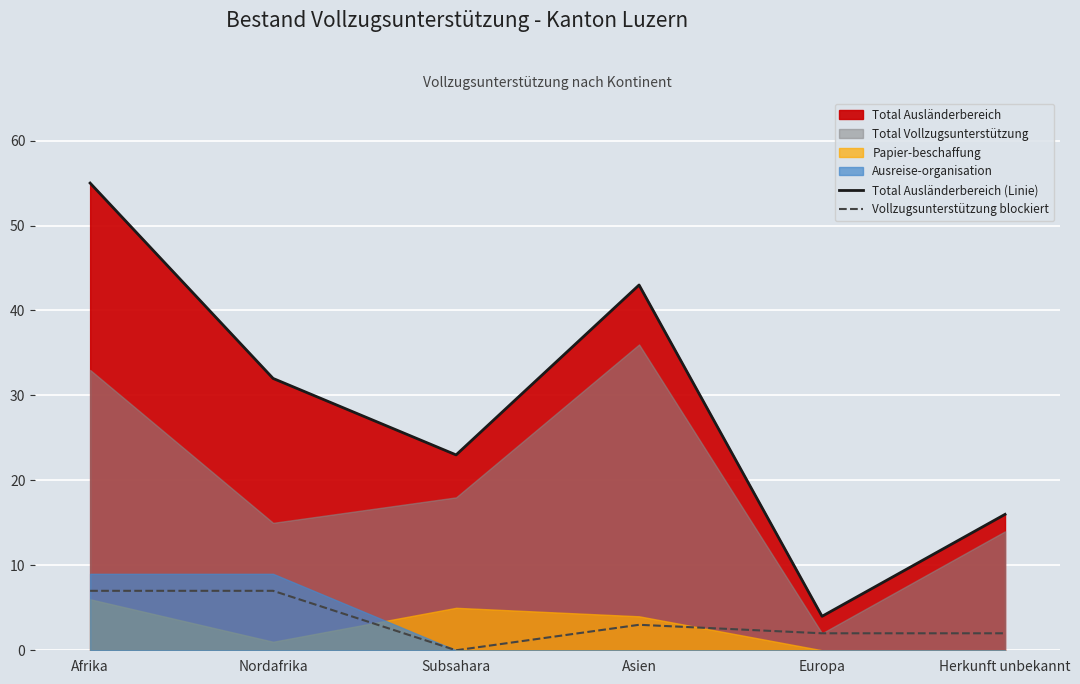

True or false: Total Ausländerbereich (Linie) and Vollzugsunterstützung blockiert intersect in this chart.

False